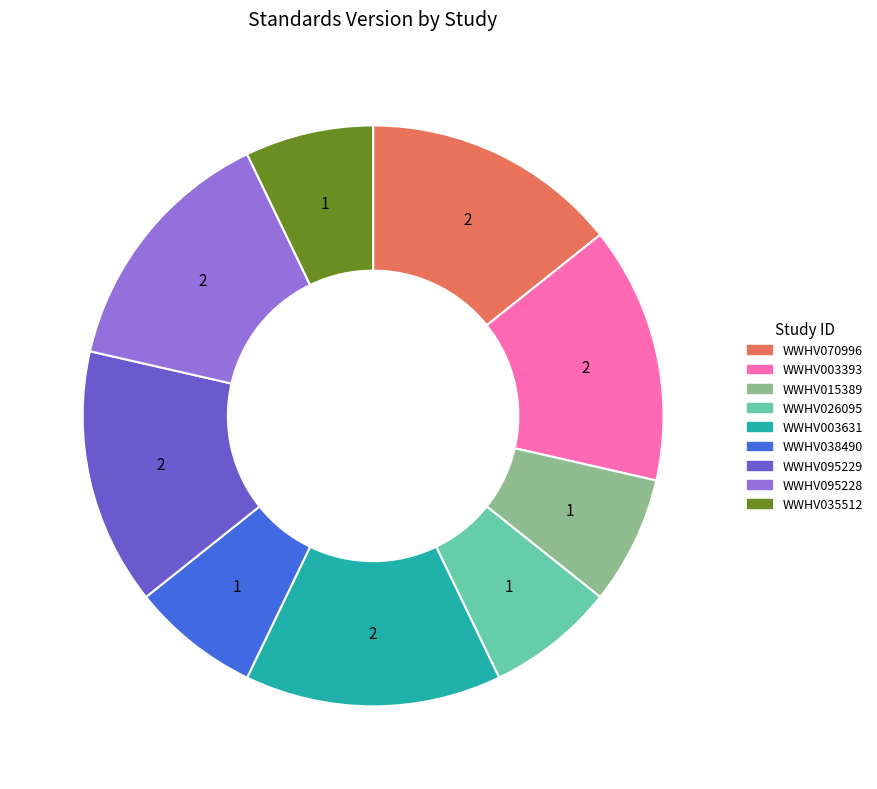

Is there a majority slice in this chart?

No